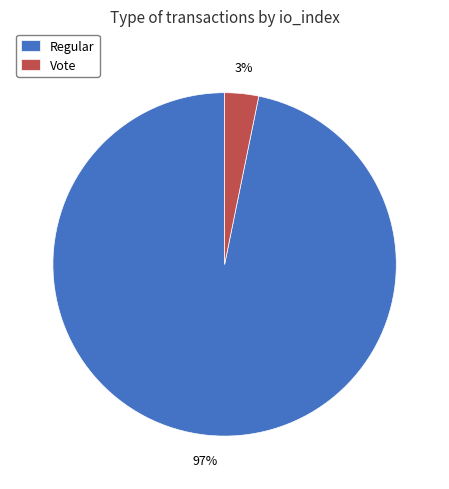

How many segments does this pie chart have?

2